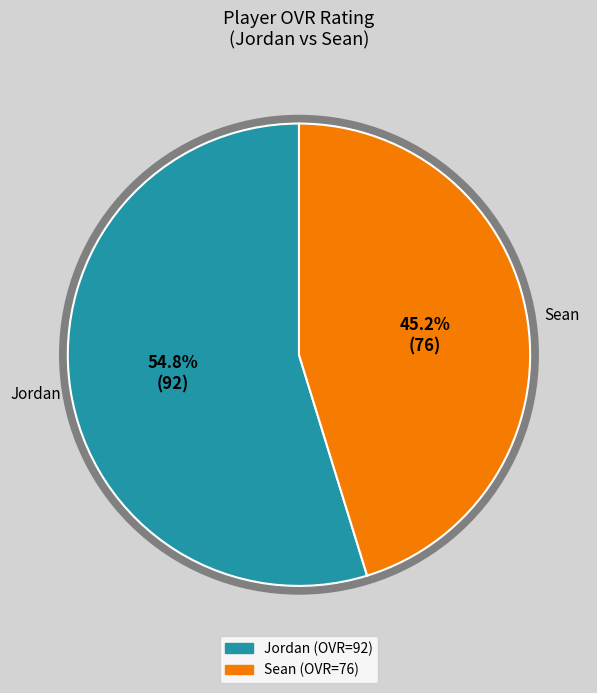

What is the majority slice?

Jordan